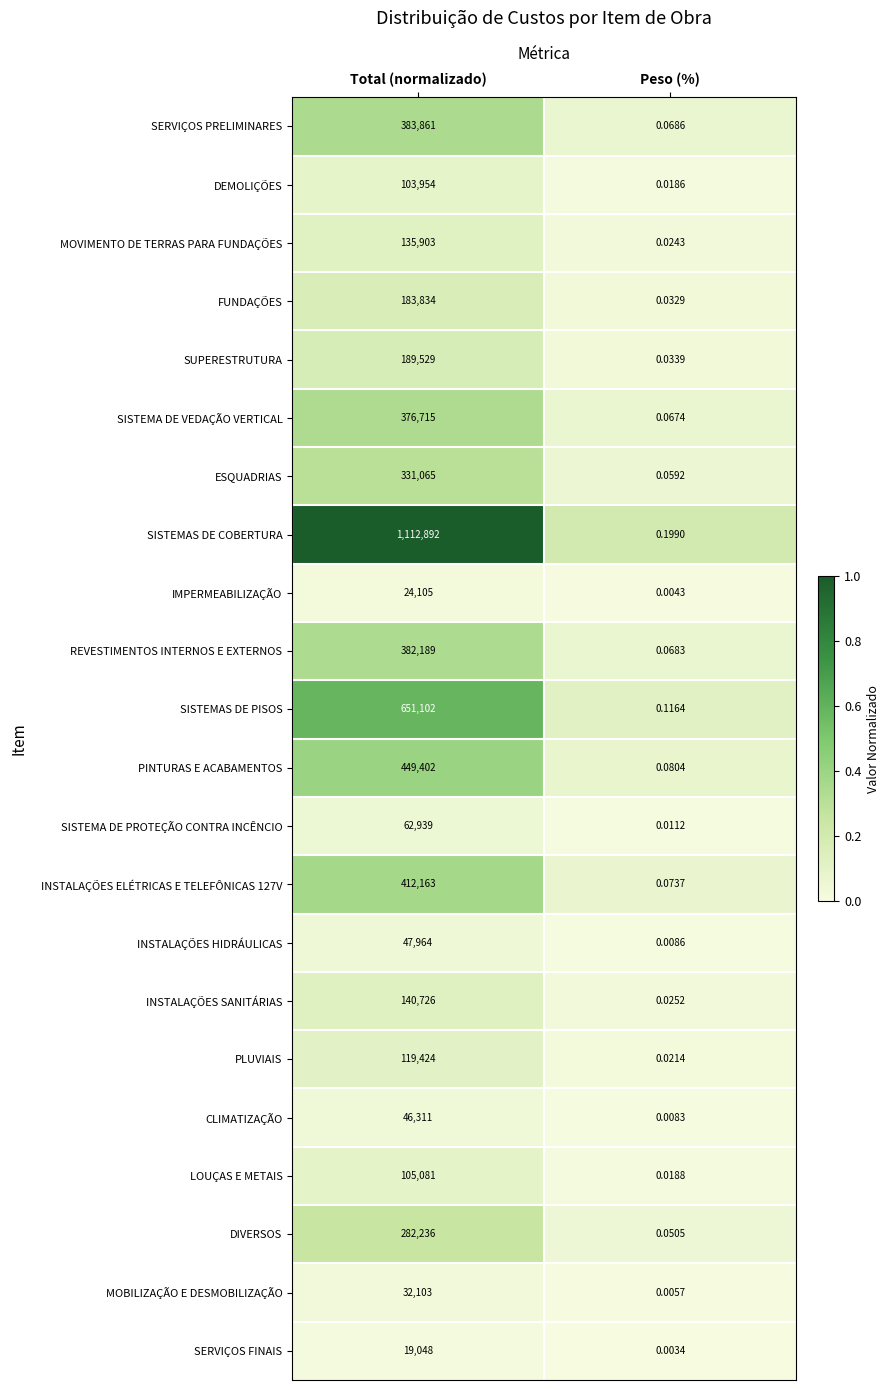

Which series has the largest total across all categories?

SISTEMAS DE COBERTURA